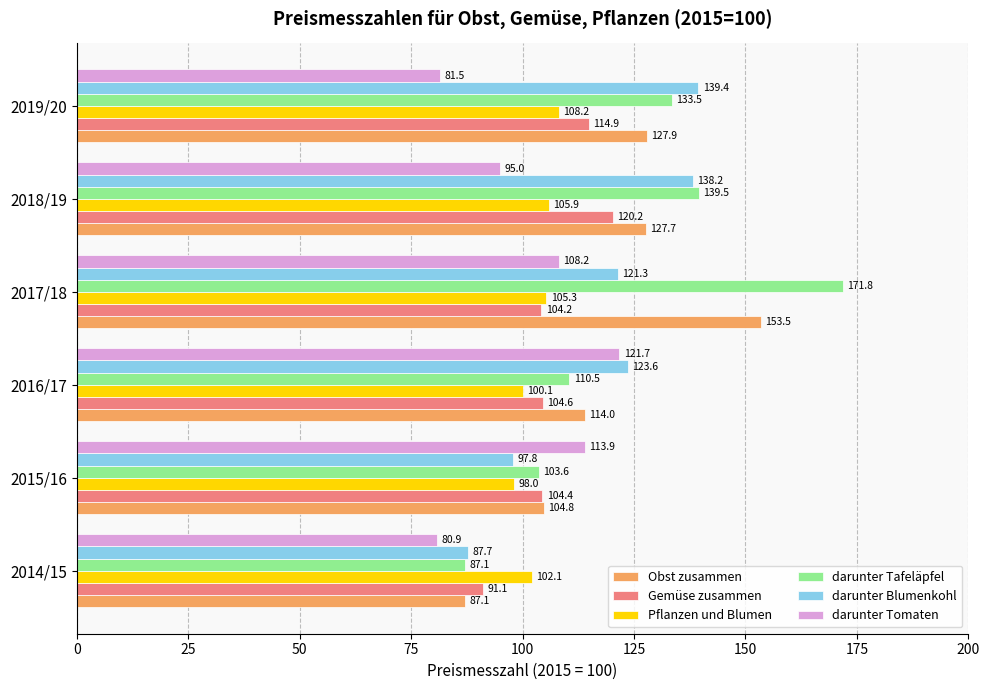

What is the difference between the second highest and minimum values in the Obst zusammen series?

40.8